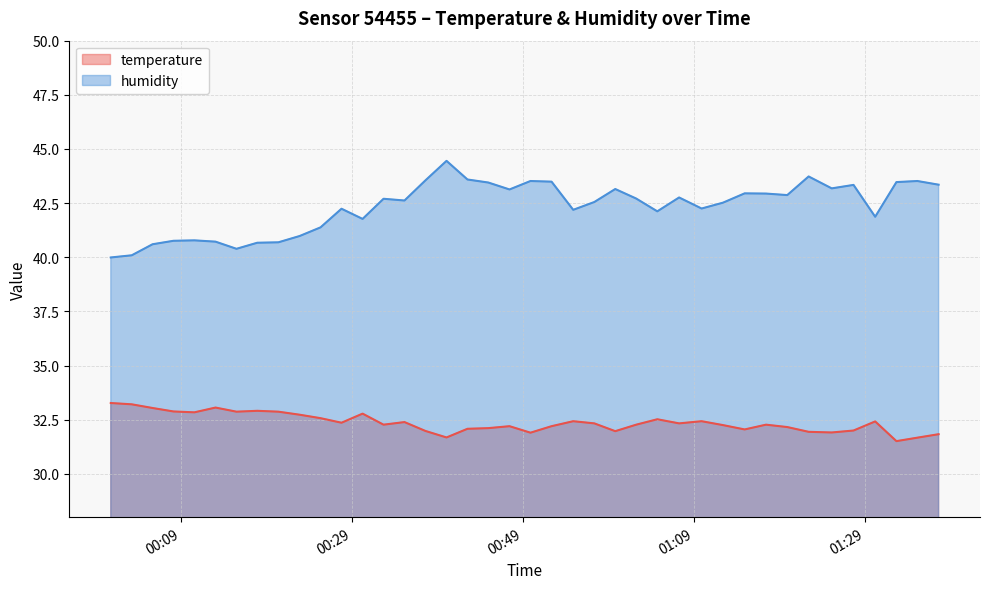

At which label does humidity reach its minimum?

2023-06-22T00:00:48